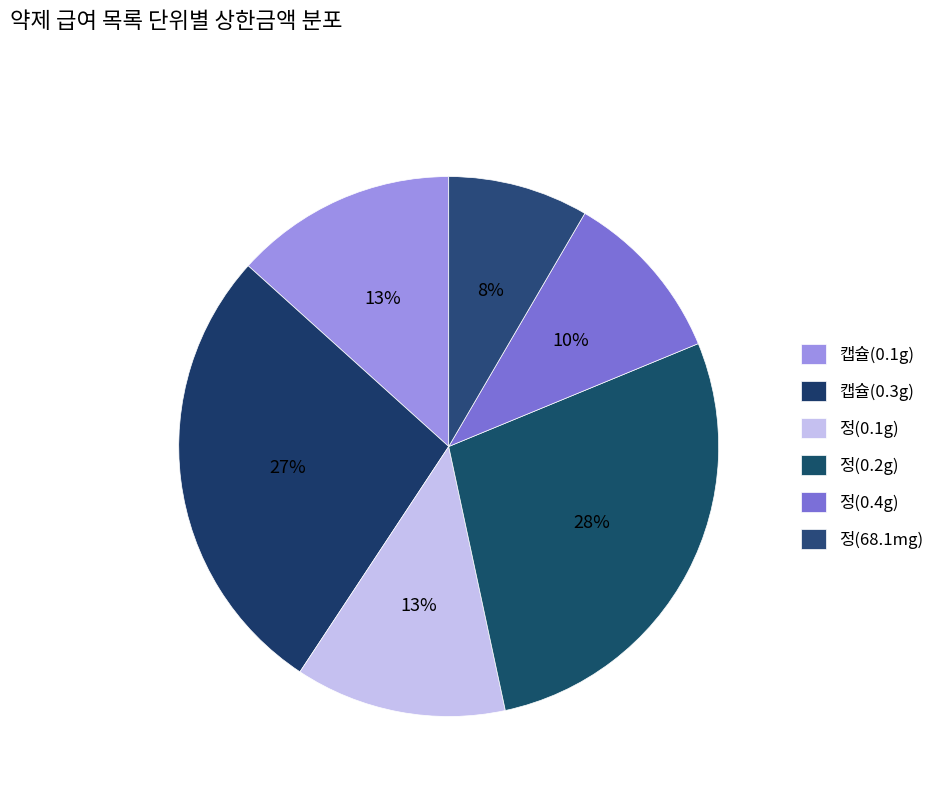

To the nearest percent, what percentage of the pie is 정(0.1g)?

13%